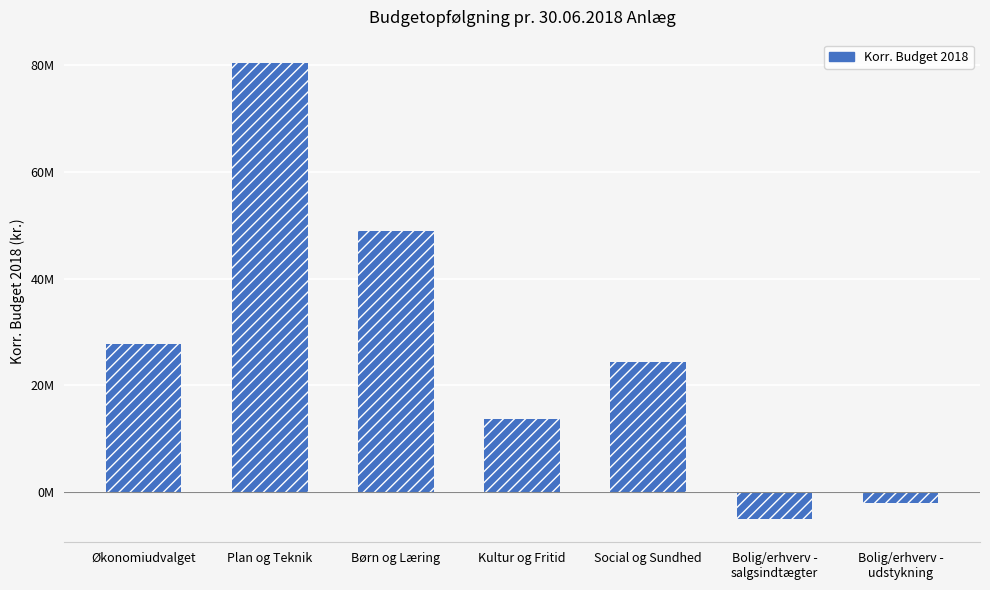

Does the chart contain stacked bars?

No